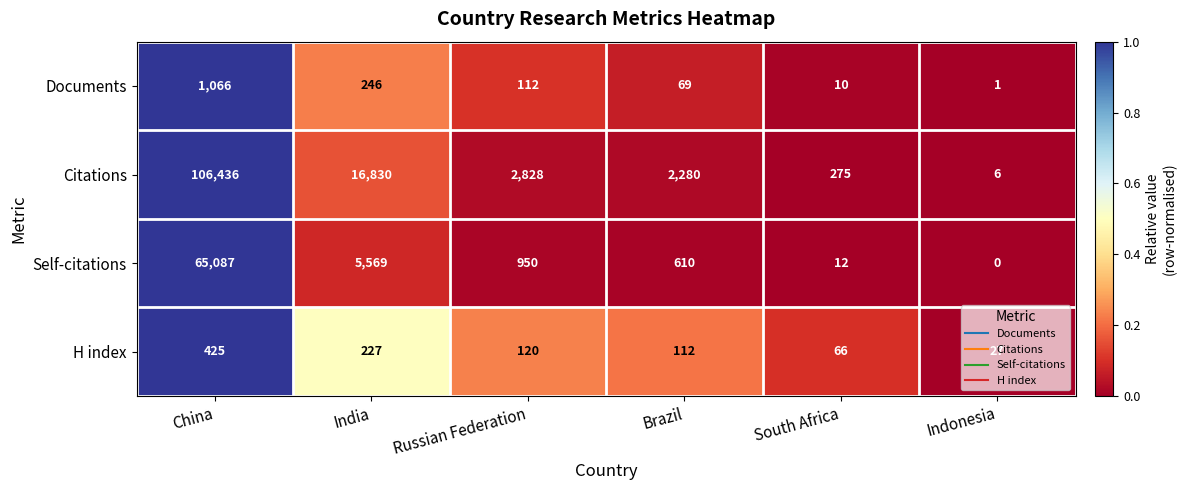

At how many categories does at least one series exceed 0?

6